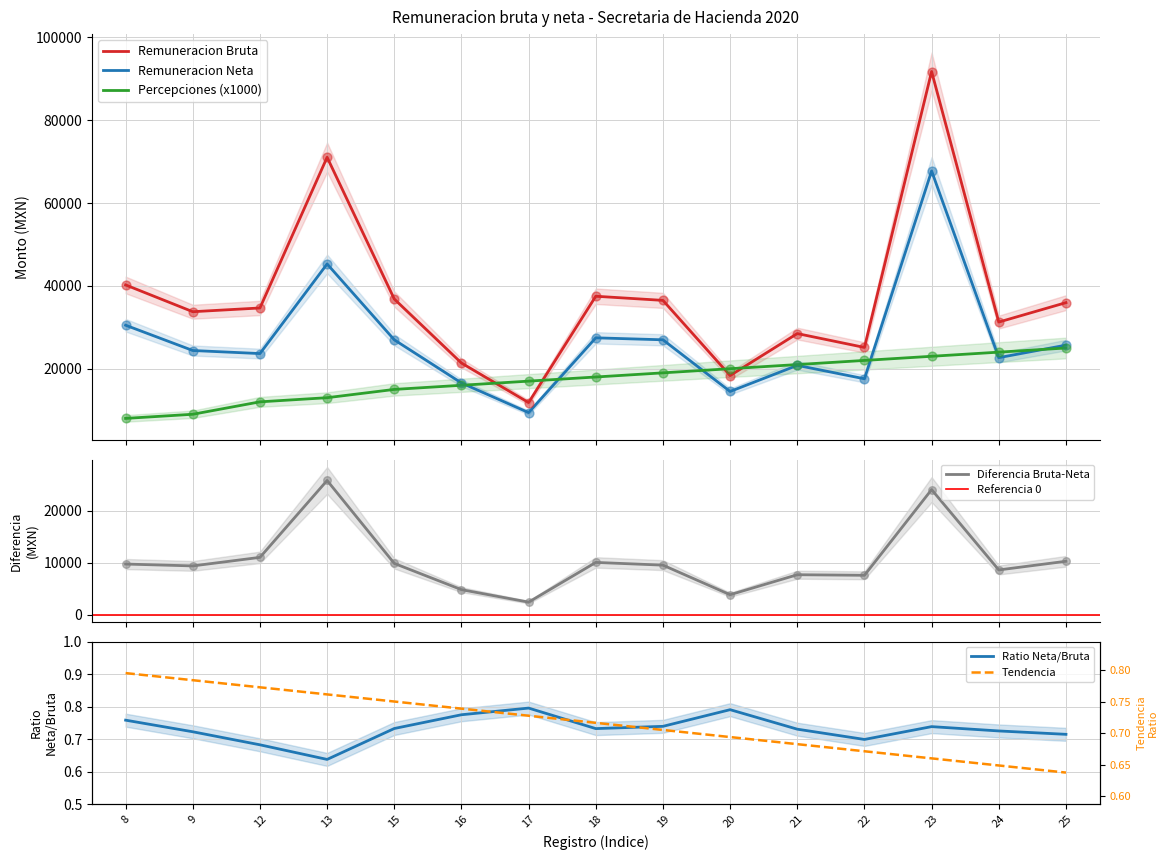

Is the value of Remuneracion Bruta at 15 greater than the value of Remuneracion Neta at 18?

Yes